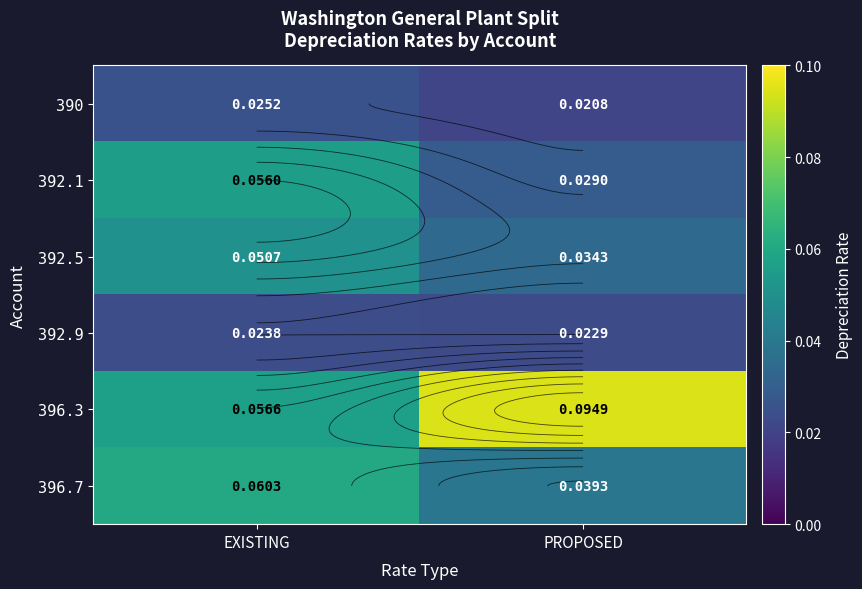

At which label is 392.1 closest to 0?

PROPOSED